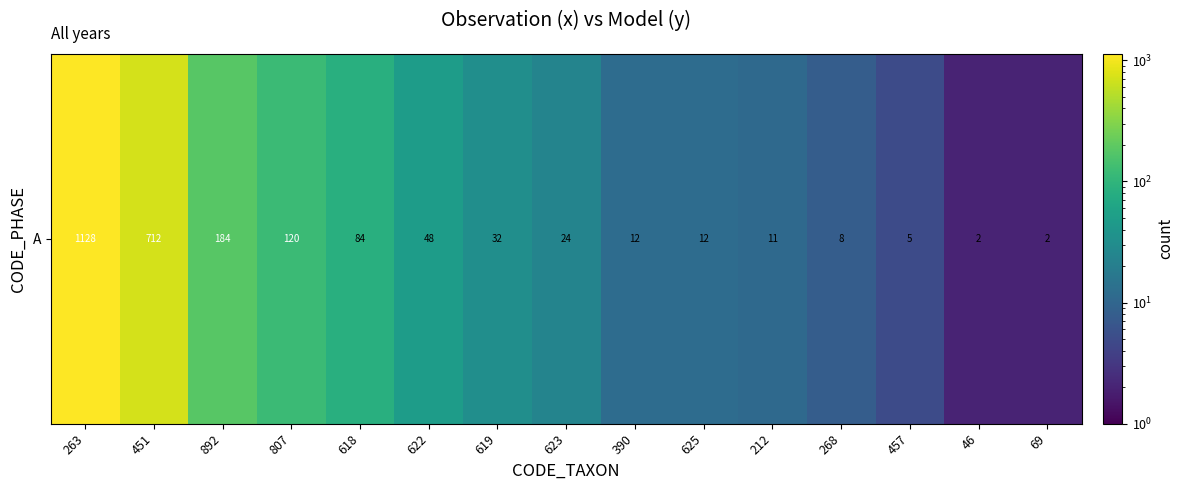

What is the approximate value at 892?

184